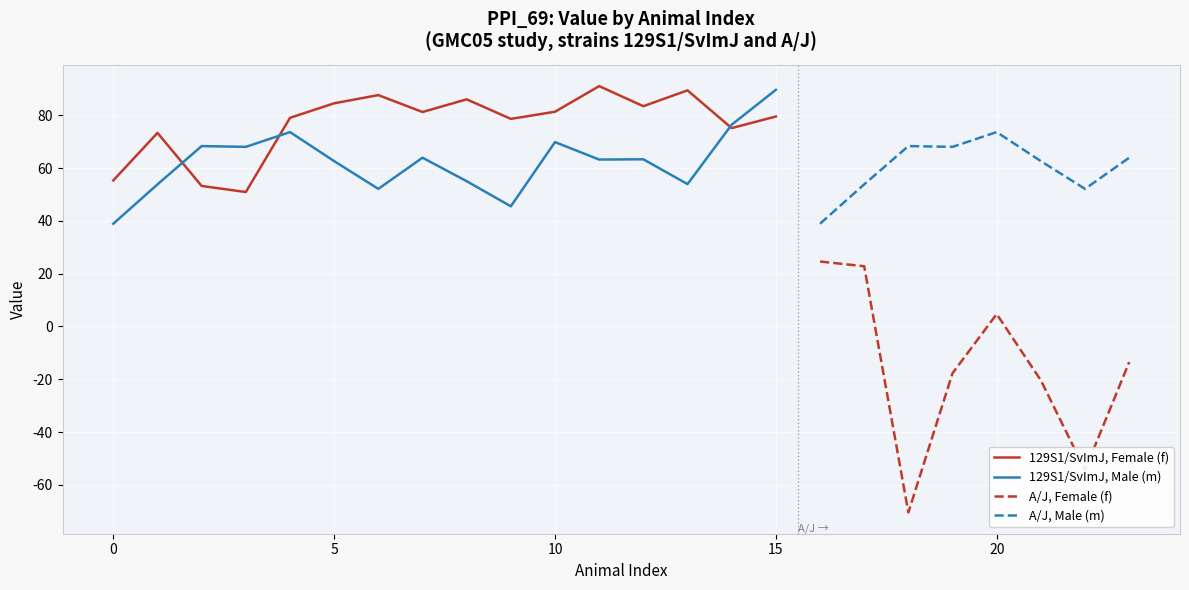

After their last crossing, which series has the higher values: Mean value by strain (f) or Mean value by strain (m)?

Mean value by strain (m)